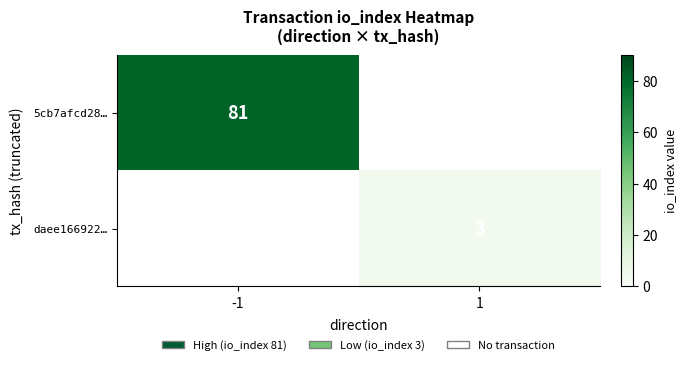

How many data points does each series have?

2